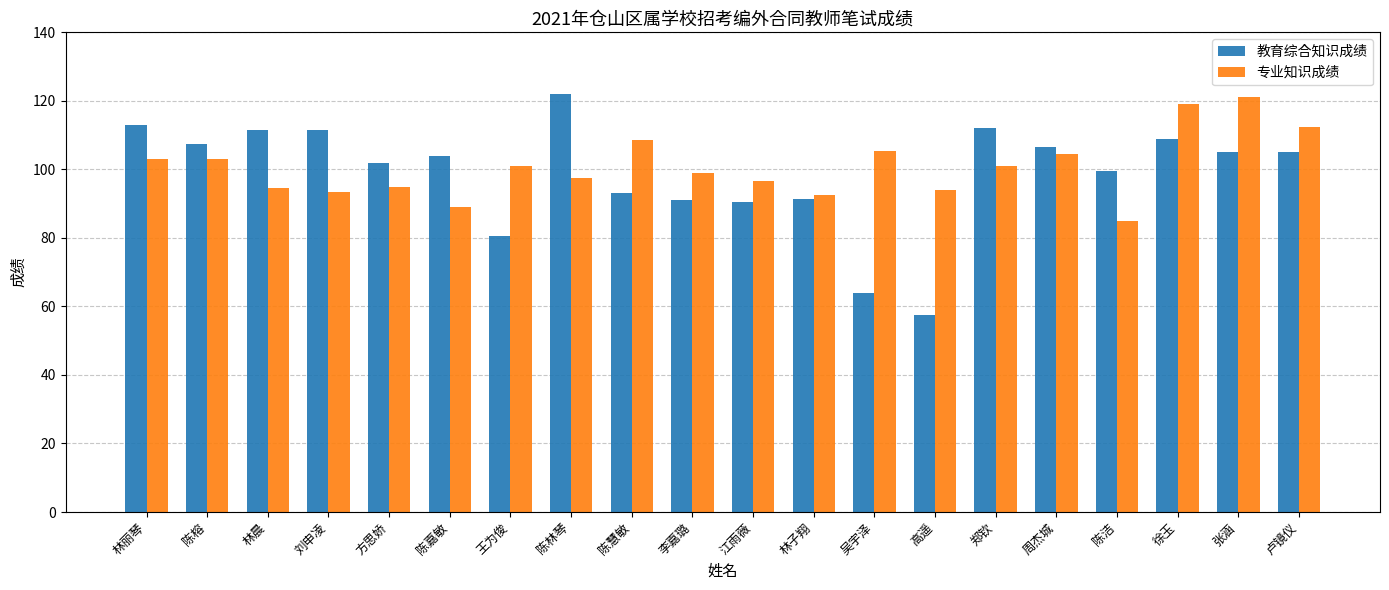

How many bars are there in each group?

2